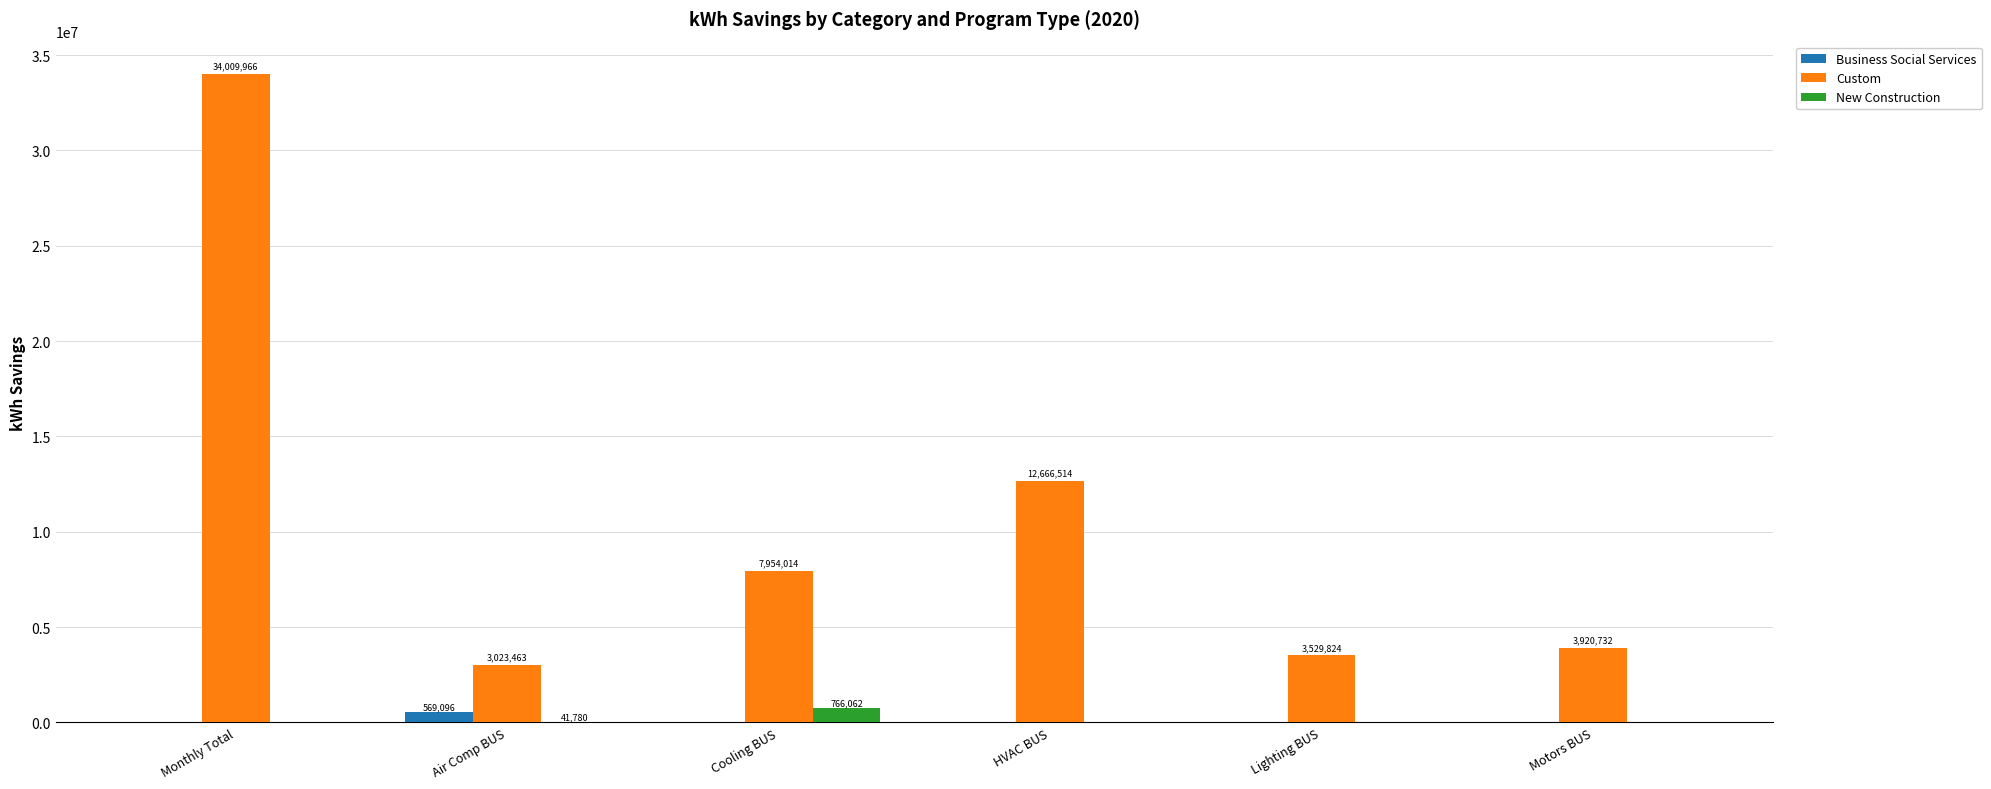

Which category has the highest value in the Business Social Services series?

Air Comp BUS